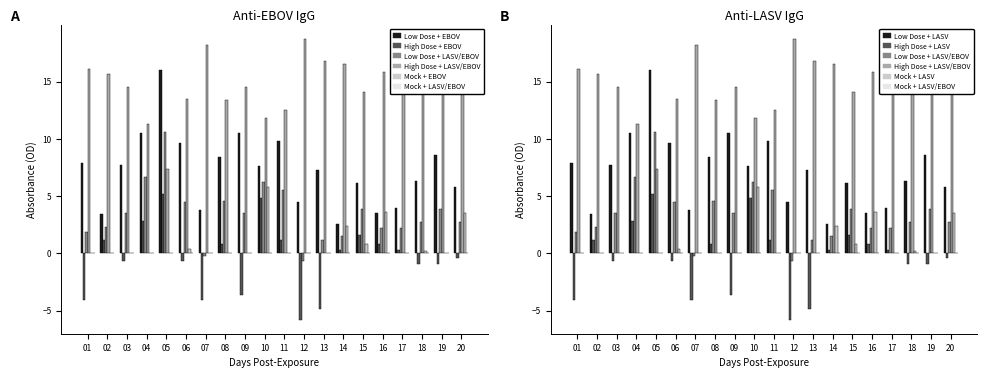

At which category does the chart reach its peak across all series?

12